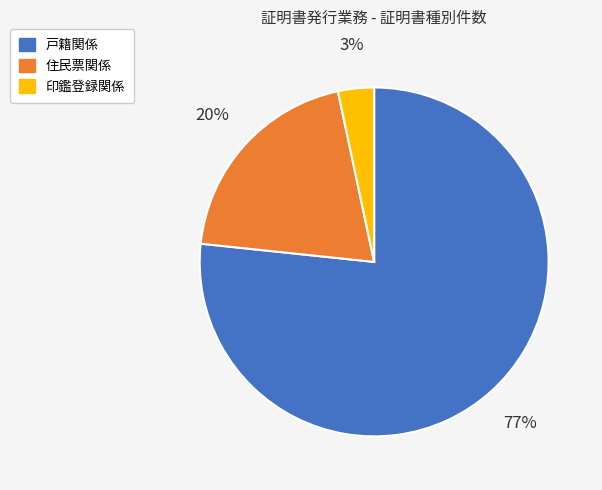

Which has a higher value, 住民票関係 or 戸籍関係?

戸籍関係